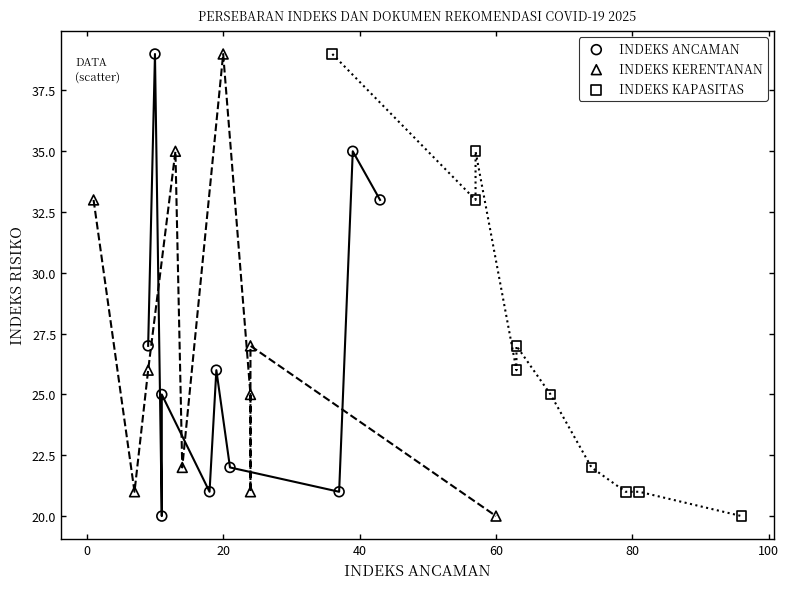

What are all the series names shown in the legend?

INDEKS ANCAMAN, INDEKS KERENTANAN, INDEKS KAPASITAS